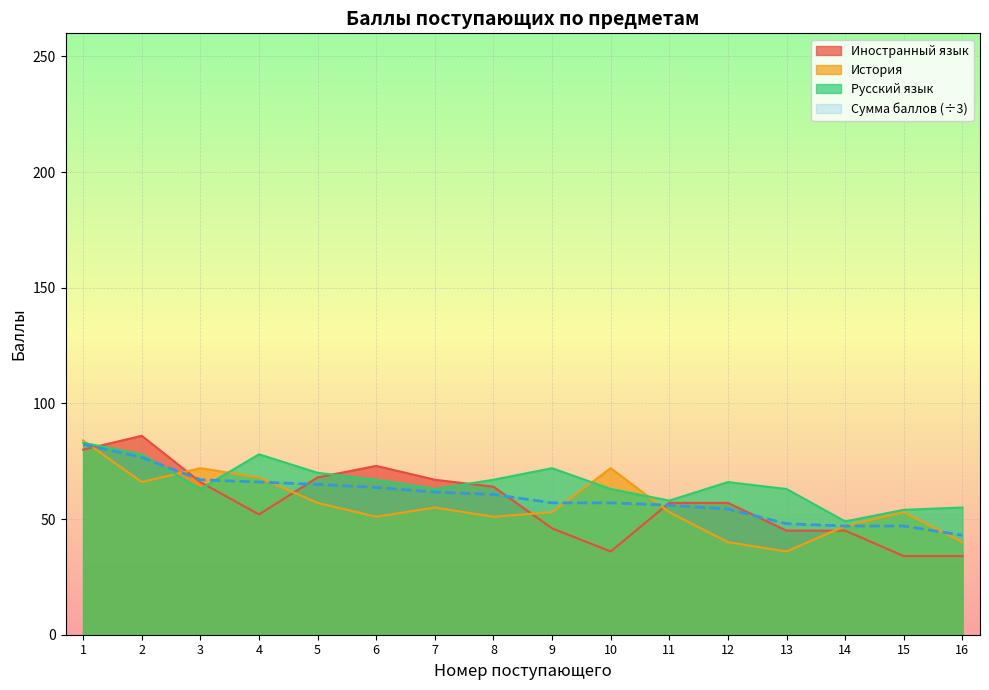

How many lines are shown in the chart?

4